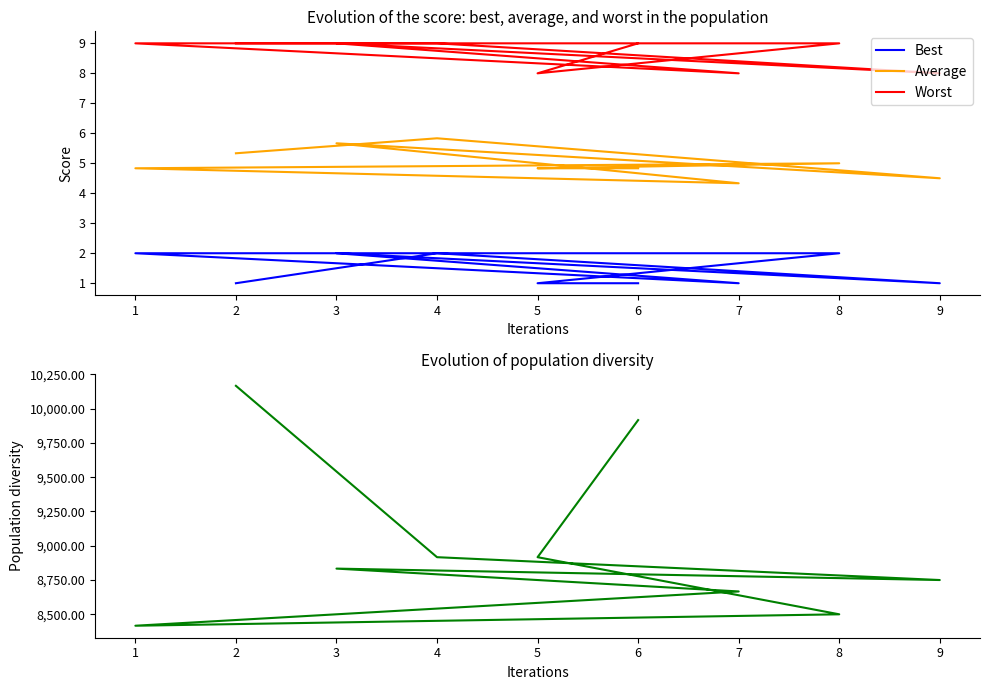

Reading right to left, what are all the values shown in this chart?

Best: 1.0	2.0	1.0	2.0	1.0	2.0	2.0	1.0	1.0
Average: 5.3	5.8	4.5	5.7	4.3	4.8	5.0	4.8	4.8
Worst: 9.0	9.0	8.0	9.0	8.0	9.0	9.0	8.0	9.0
Diversity: 10166.7	8916.7	8750.0	8833.3	8666.7	8416.7	8500.0	8916.7	9916.7